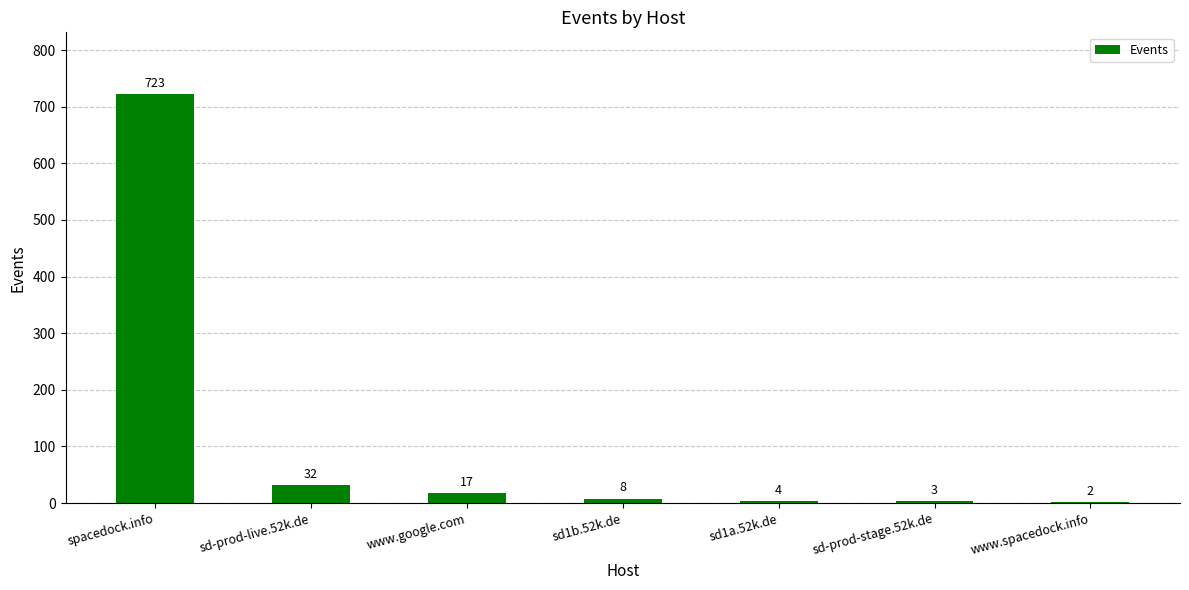

Approximately how many times larger is the value at sd1b.52k.de compared to sd-prod-stage.52k.de?

2.7